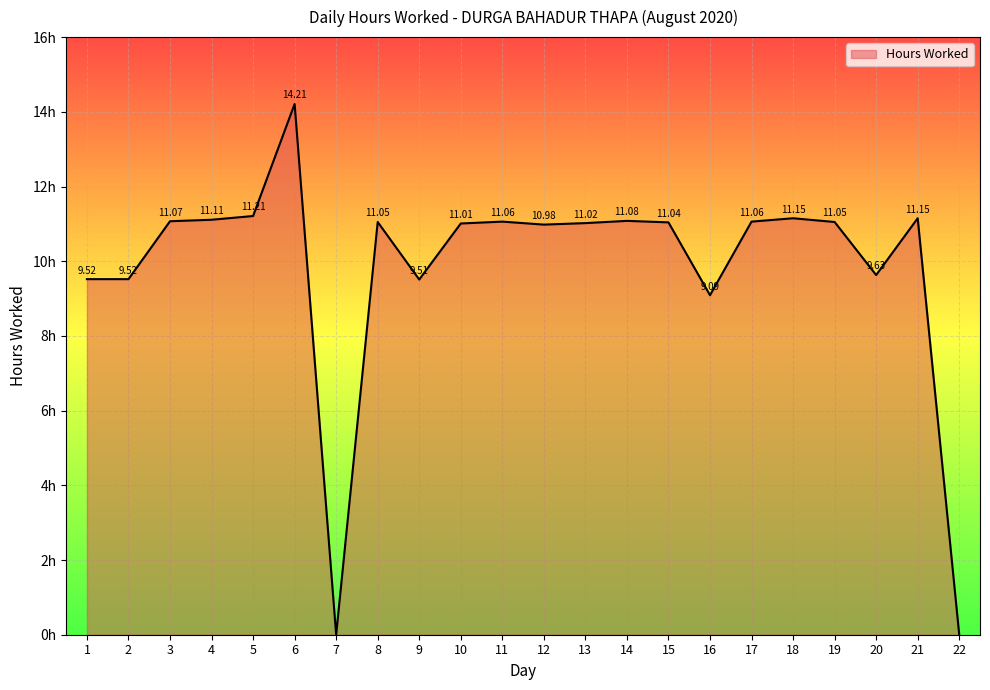

Rank the categories by value from highest to lowest.

6, 5, 18, 21, 4, 14, 3, 11, 17, 8, 19, 15, 13, 10, 12, 20, 1, 2, 9, 16, 7, 22